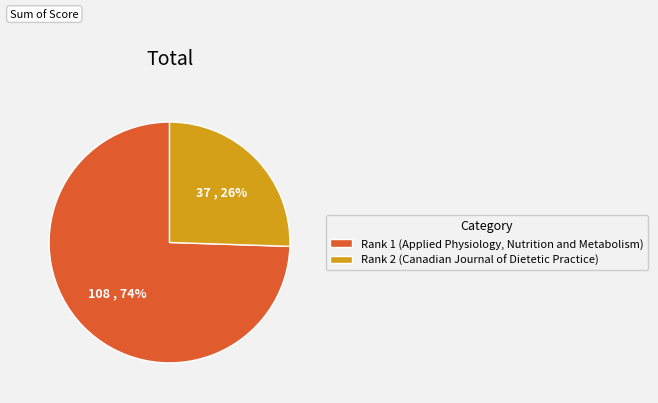

Rank the categories by value from lowest to highest.

Rank 2, Rank 1